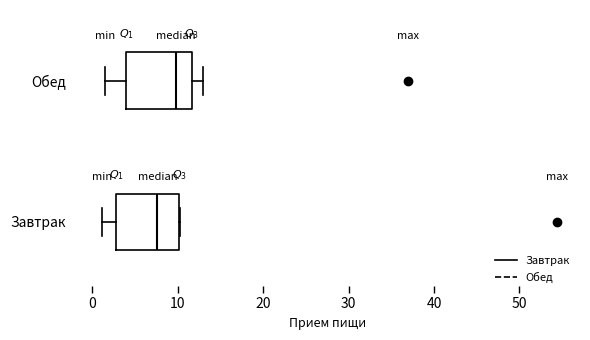

Reading bottom to top, transcribe this box plot: for each box, give where its median line is, the range the box spans, and where its two whiskers end, as read against the x-axis. The values are not printed on the chart, so give them approximately, as read against the axis.

Завтрак: median 8, box 3 to 10, whiskers 1 to 10
Обед: median 10, box 4 to 12, whiskers 1 to 13